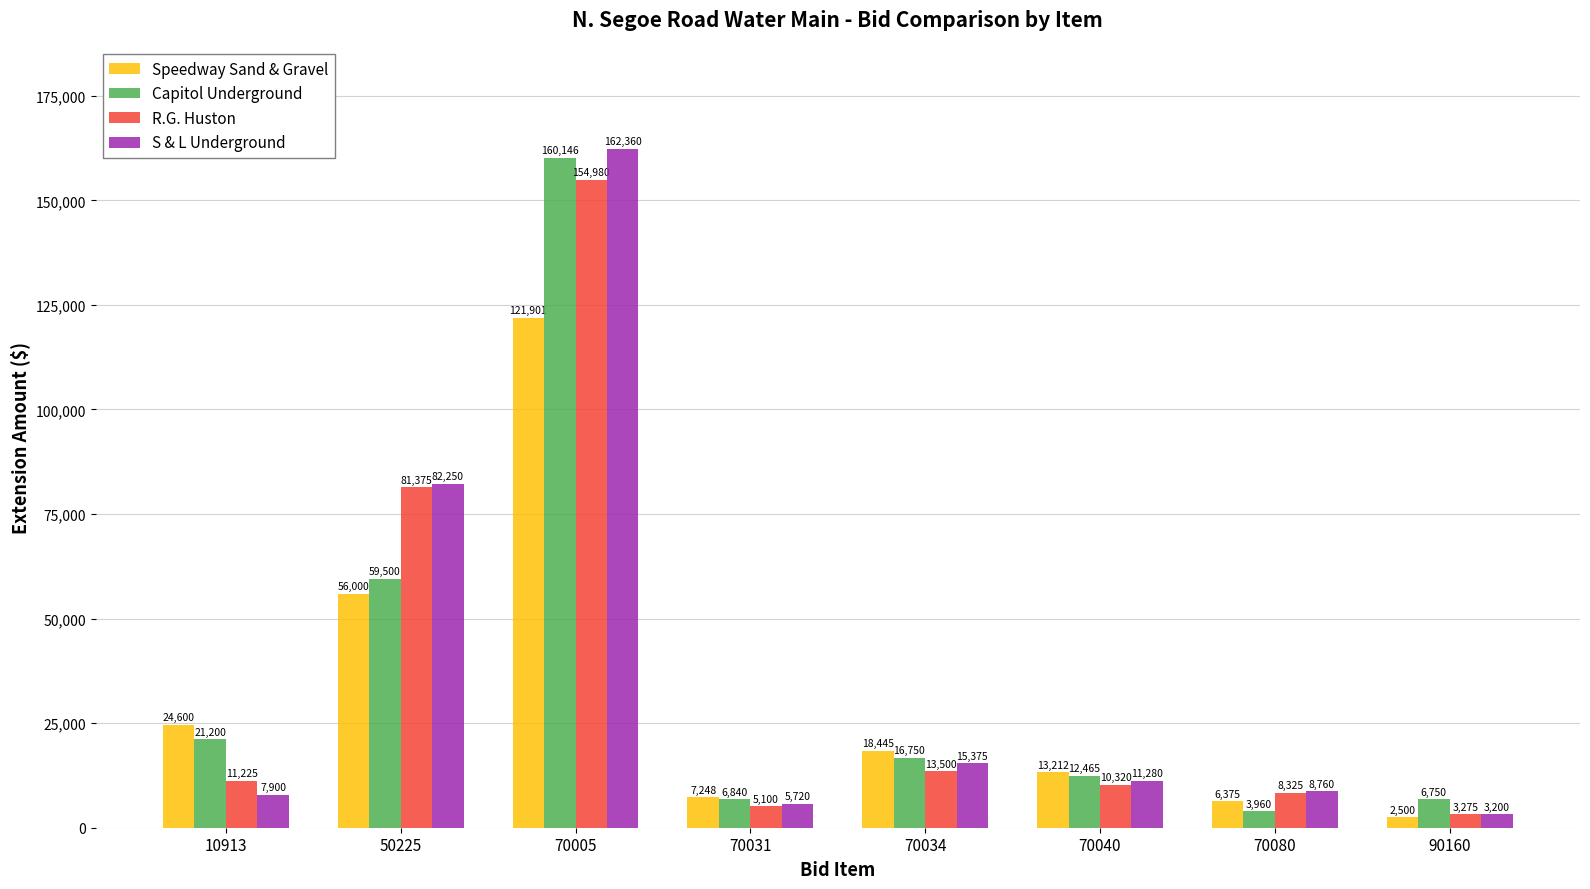

List the labels in order of Capitol Underground value, smallest first.

70080, 90160, 70031, 70040, 70034, 10913, 50225, 70005